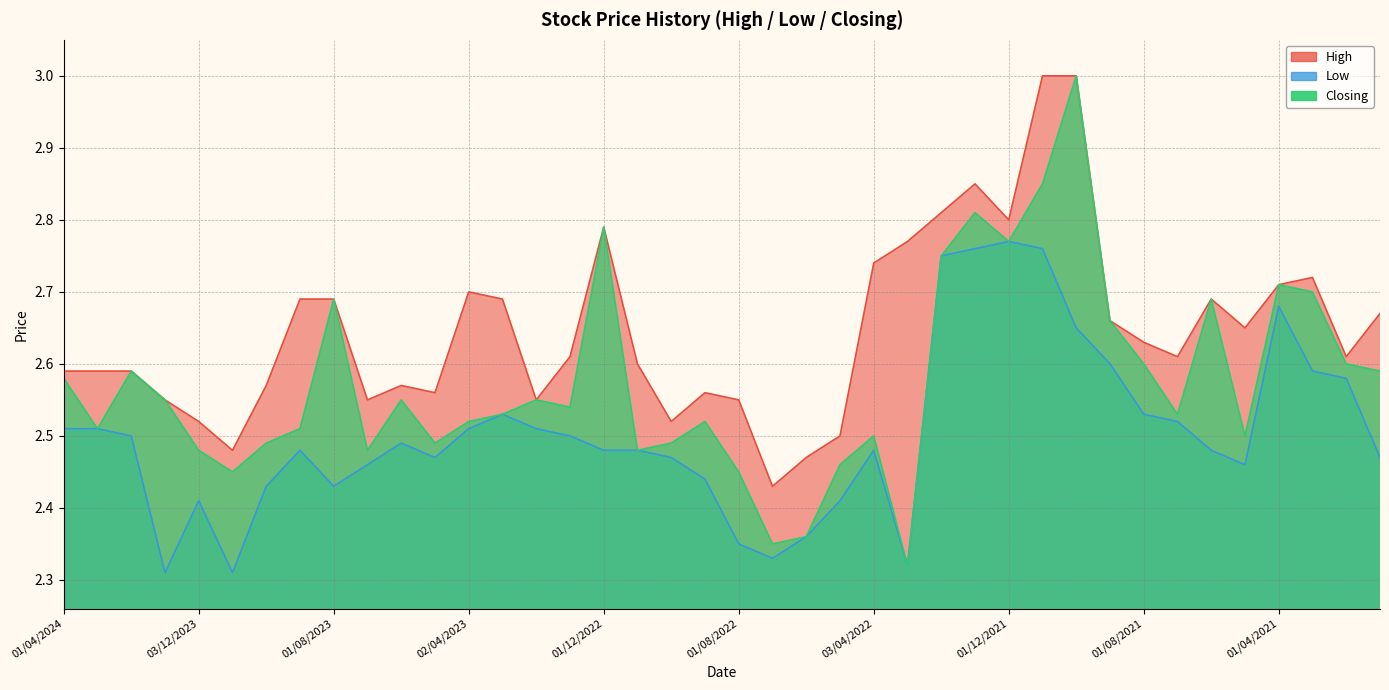

The value of Low at 01/06/2021 is 2.5. True or false?

True